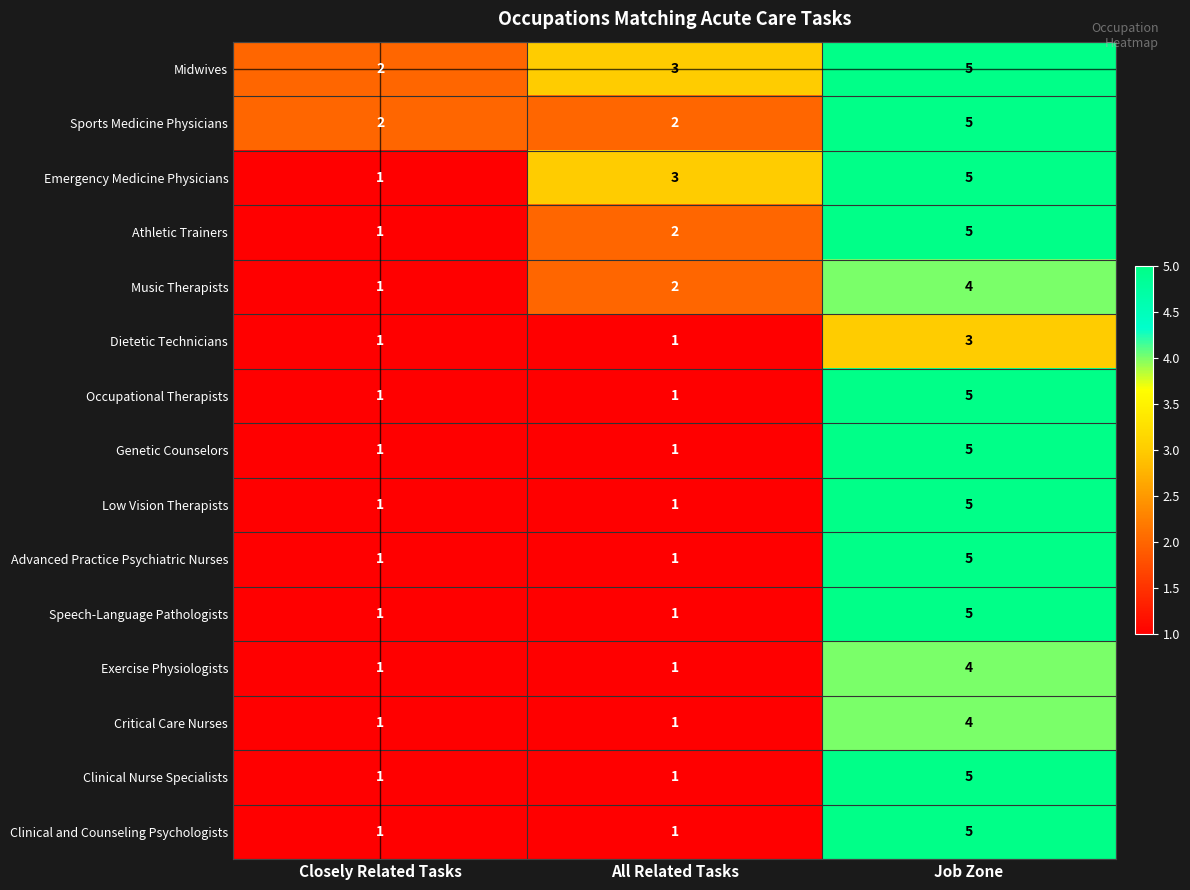

True or false: Clinical Nurse Specialists has a value of 1 at All Related Tasks.

True